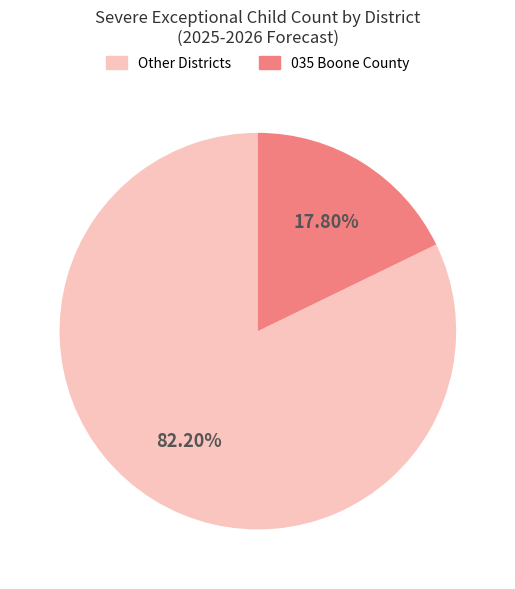

How many slices are in this pie chart?

2